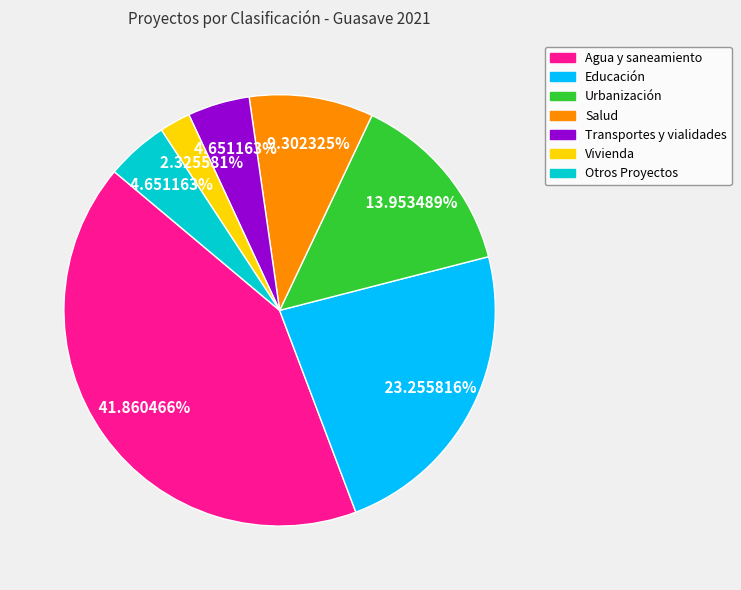

How many slices are in this pie chart?

7